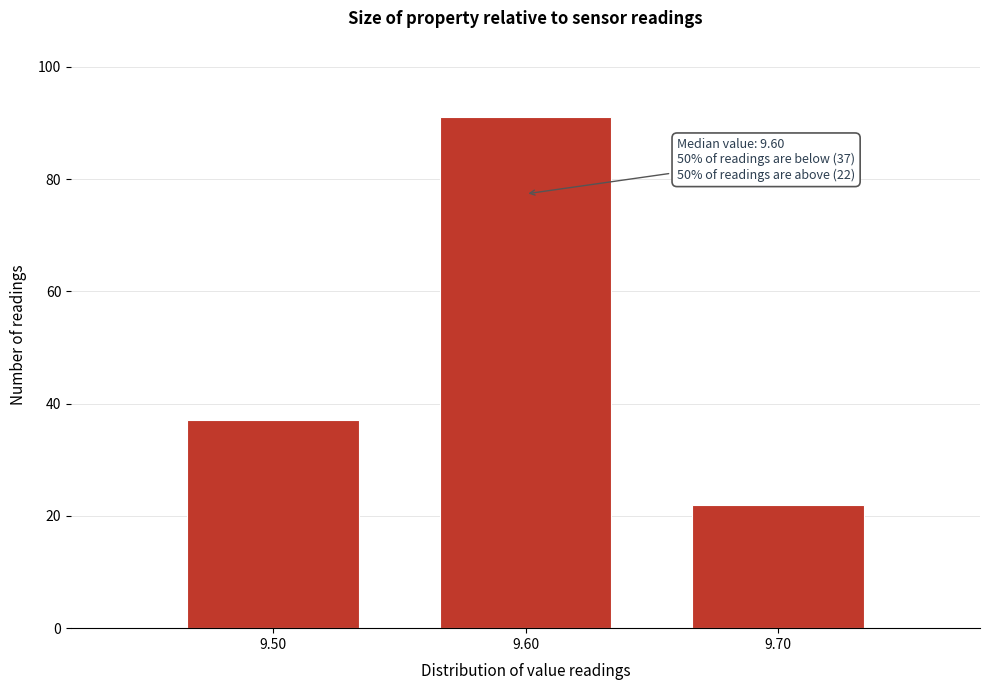

Which range on the x-axis has the tallest bar?

9.55 to 9.65